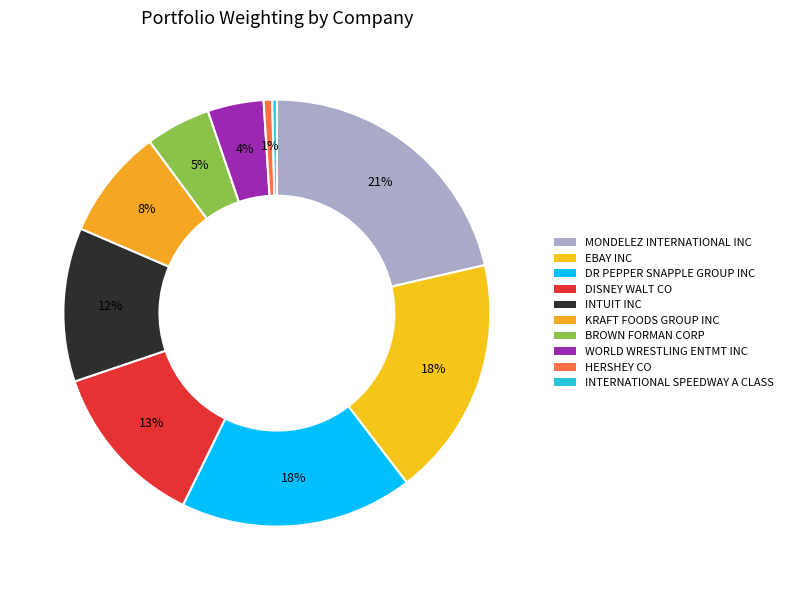

To the nearest percent, what is the difference between the largest and smallest slice percentages?

21%